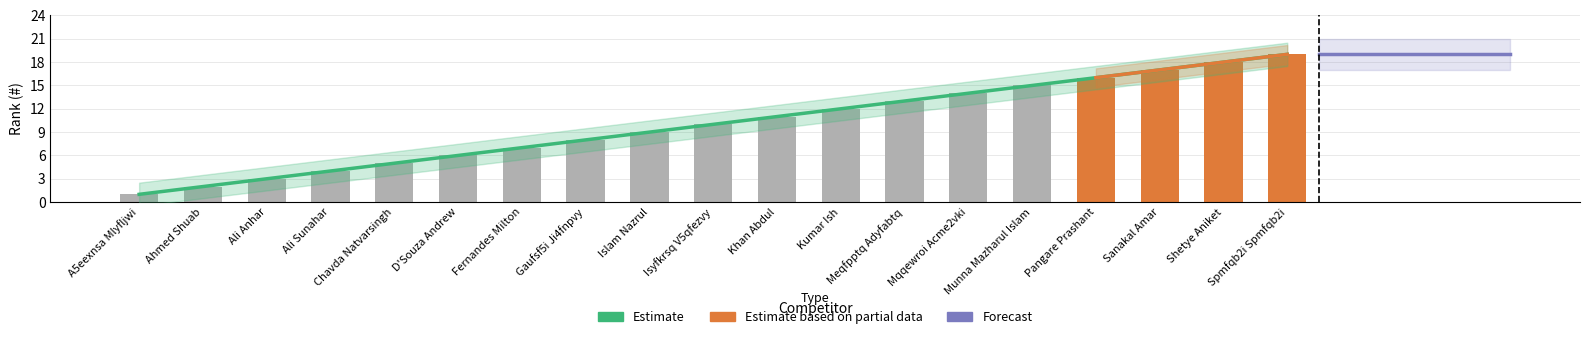

What position from the left is Sanakal Amar?

17